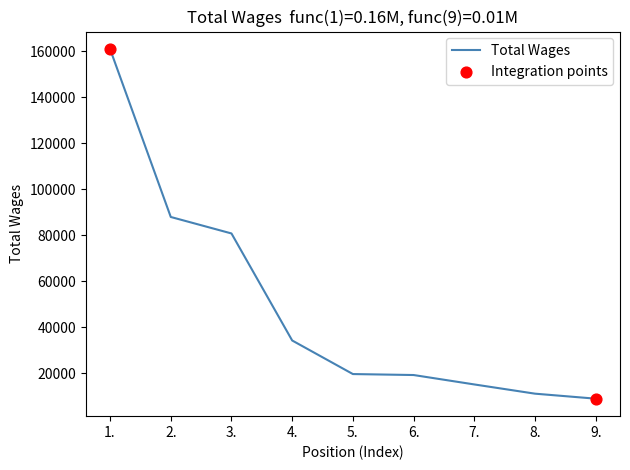

What is the change in value from 5. to 9.?

-10707